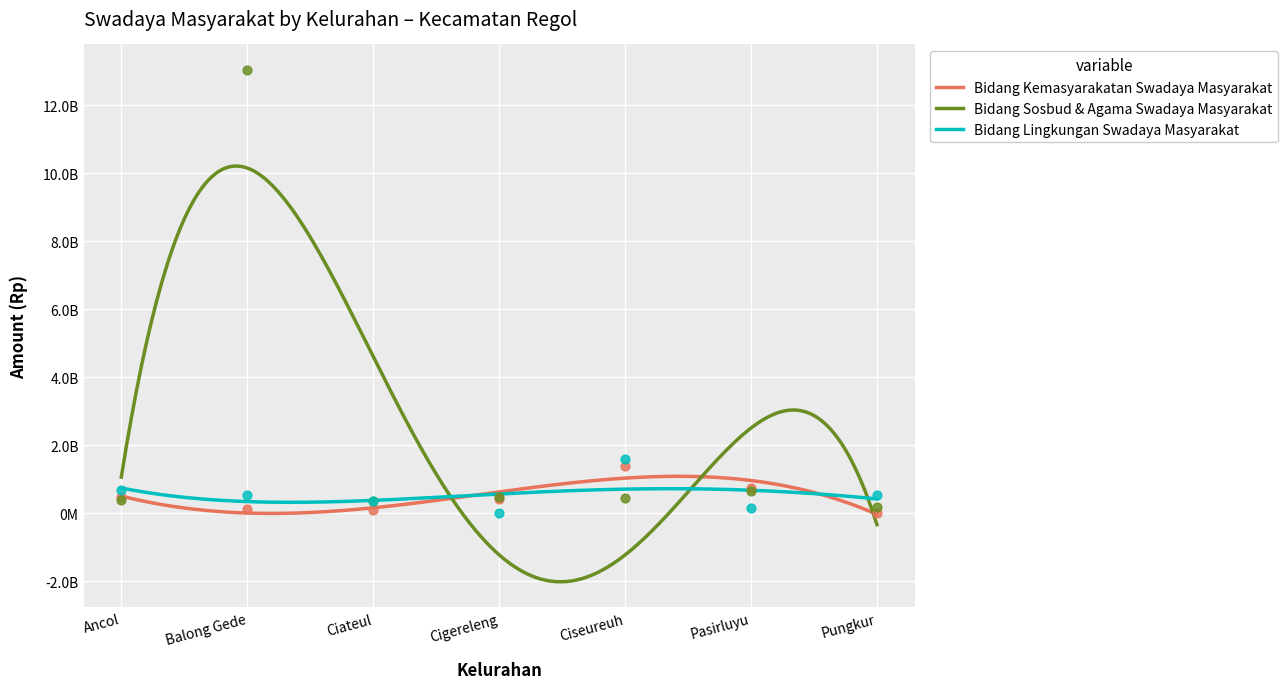

What are all the series names shown in the legend?

Bidang Kemasyarakatan Swadaya Masyarakat, Bidang Sosbud & Agama Swadaya Masyarakat, Bidang Lingkungan Swadaya Masyarakat